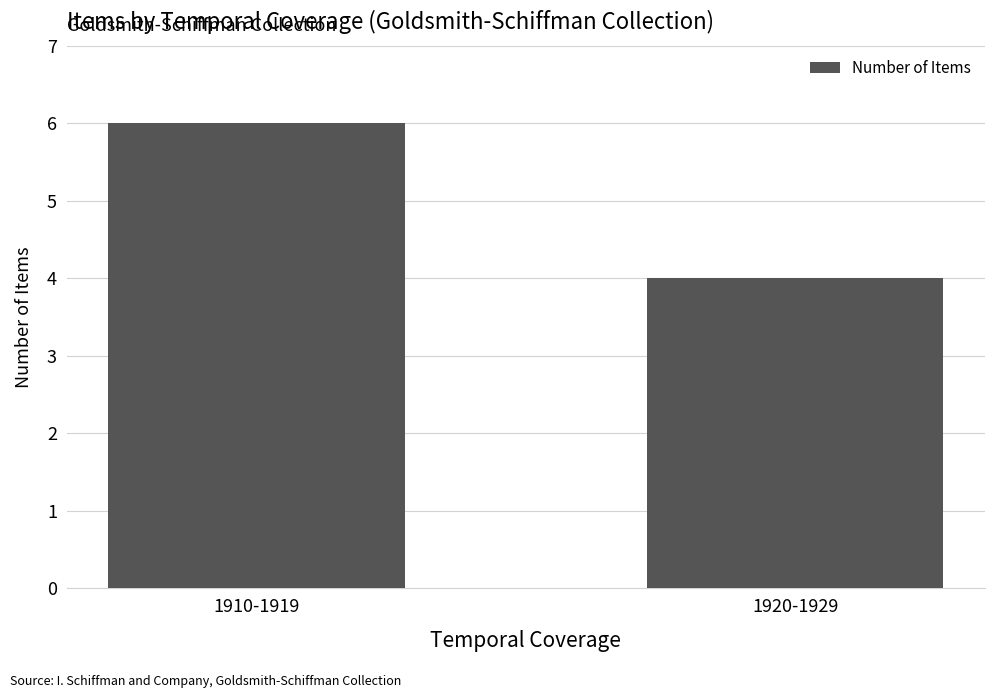

Which category has the highest value across all series?

1910-1919